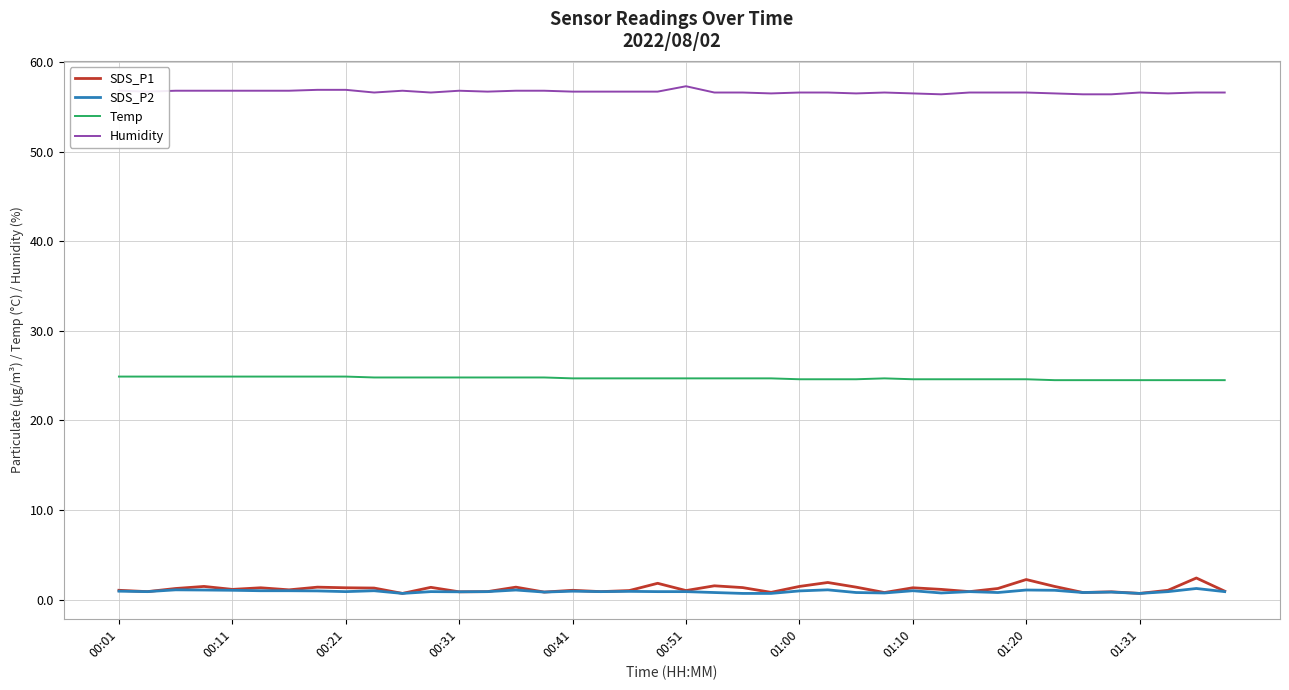

Which series has the largest total across all categories?

Humidity